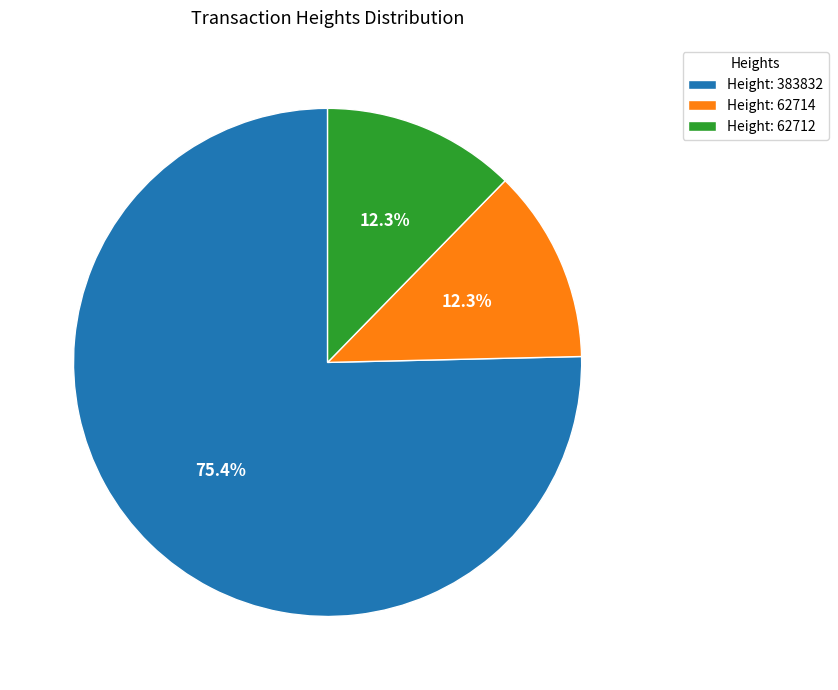

What is the majority slice?

Height: 383832